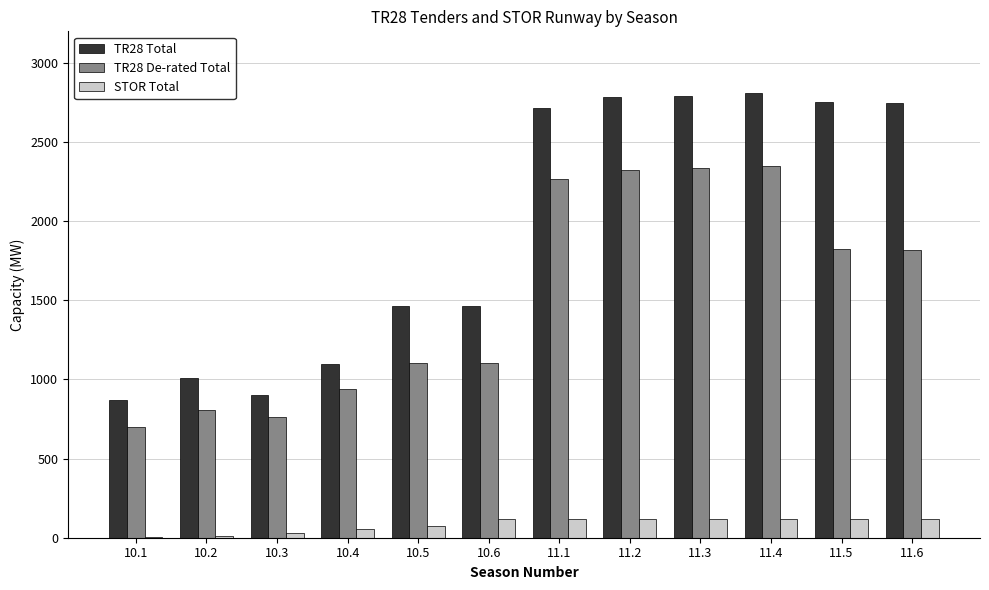

What is the sum of the TR28 De-rated Total values at 10.6 and 10.5?

2205.8